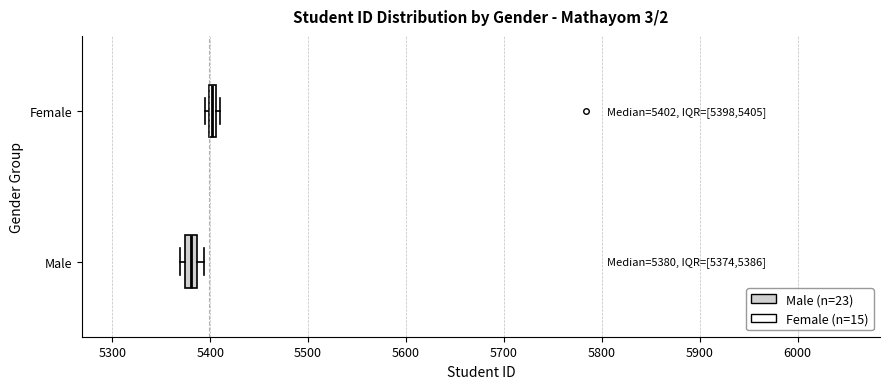

Which box's median line is the furthest to the right?

Female